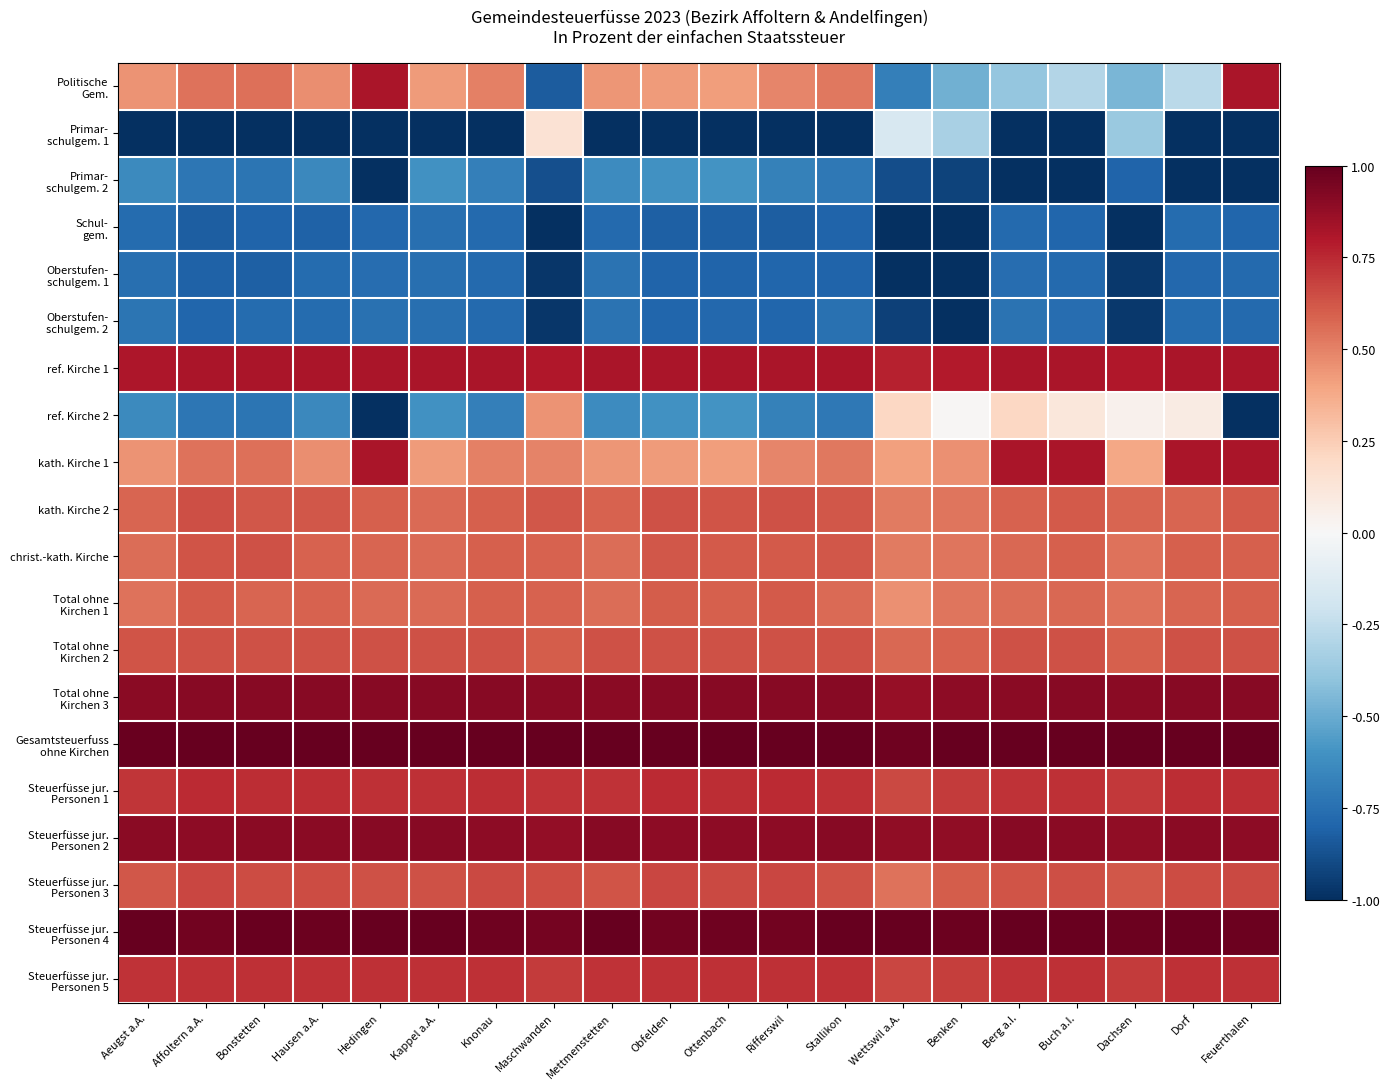

Which series has the largest range (max minus min)?

Politische Gem.